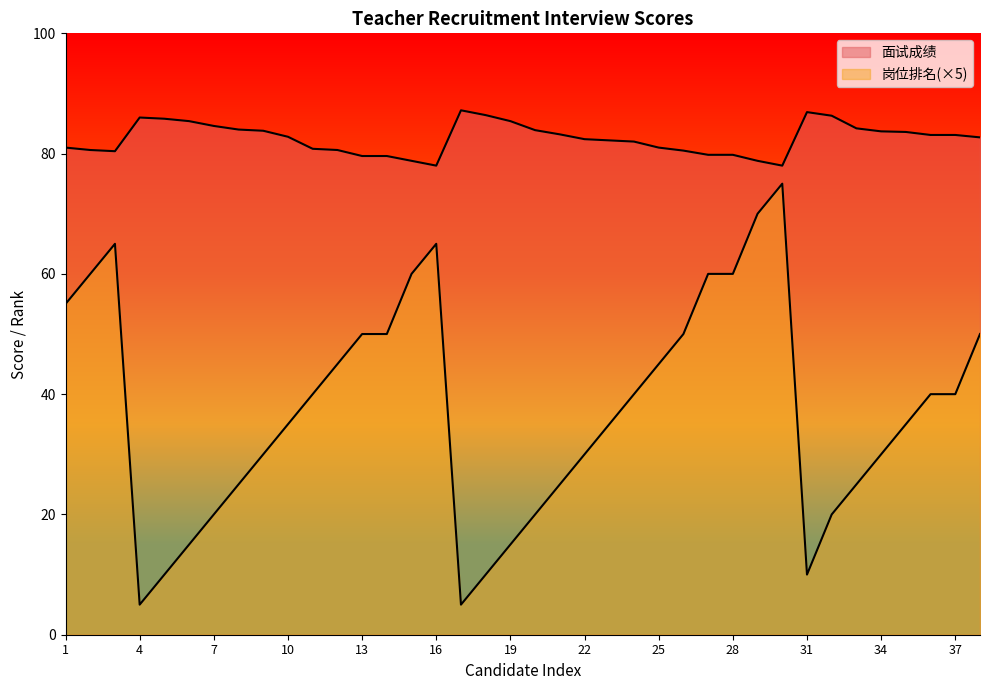

What is the difference between the 面试成绩 values at 16 and 8?

6.0